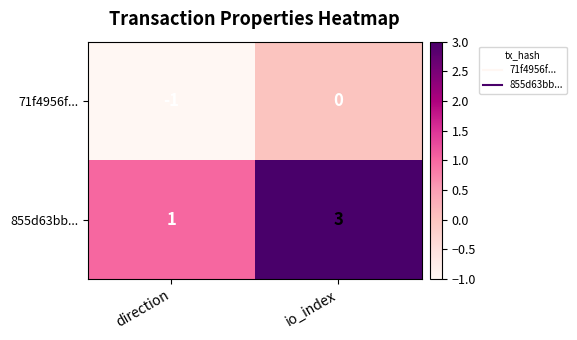

Rank the series at direction from highest to lowest value.

855d63bb..., 71f4956f...